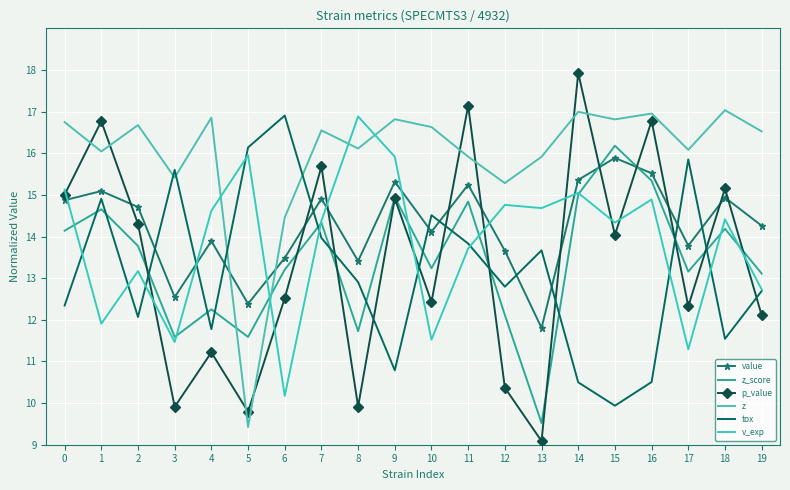

What is the approximate value of p_value at 10?

12.4